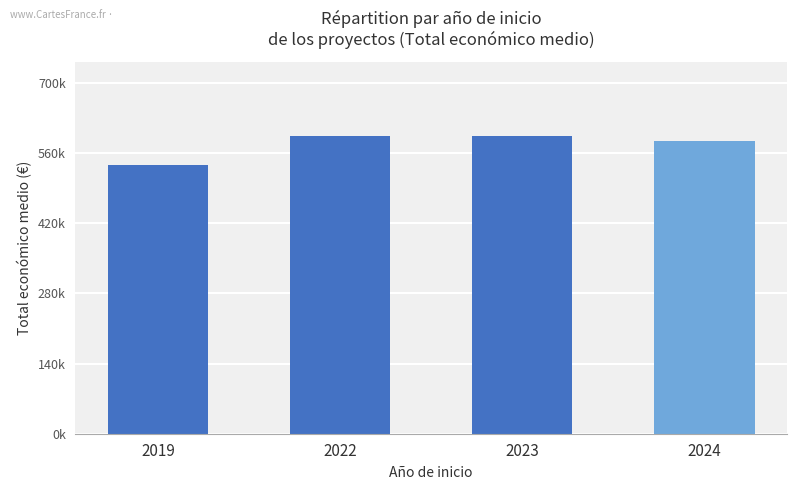

Rank the categories by value from highest to lowest.

2023, 2022, 2024, 2019